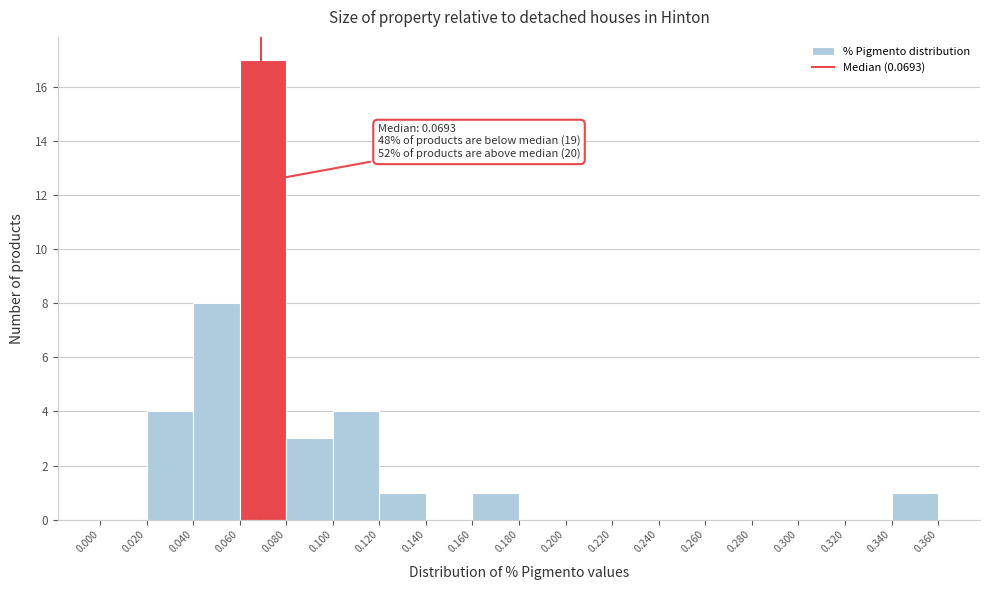

Which range on the x-axis has the tallest bar?

0.060 to 0.080